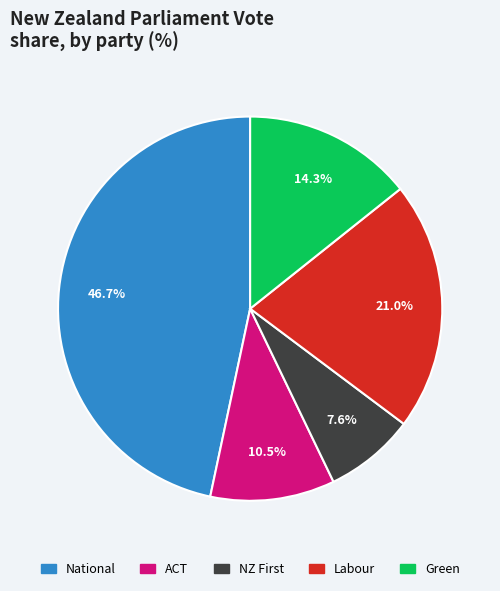

What percentage is NOT represented by National?

53.3%